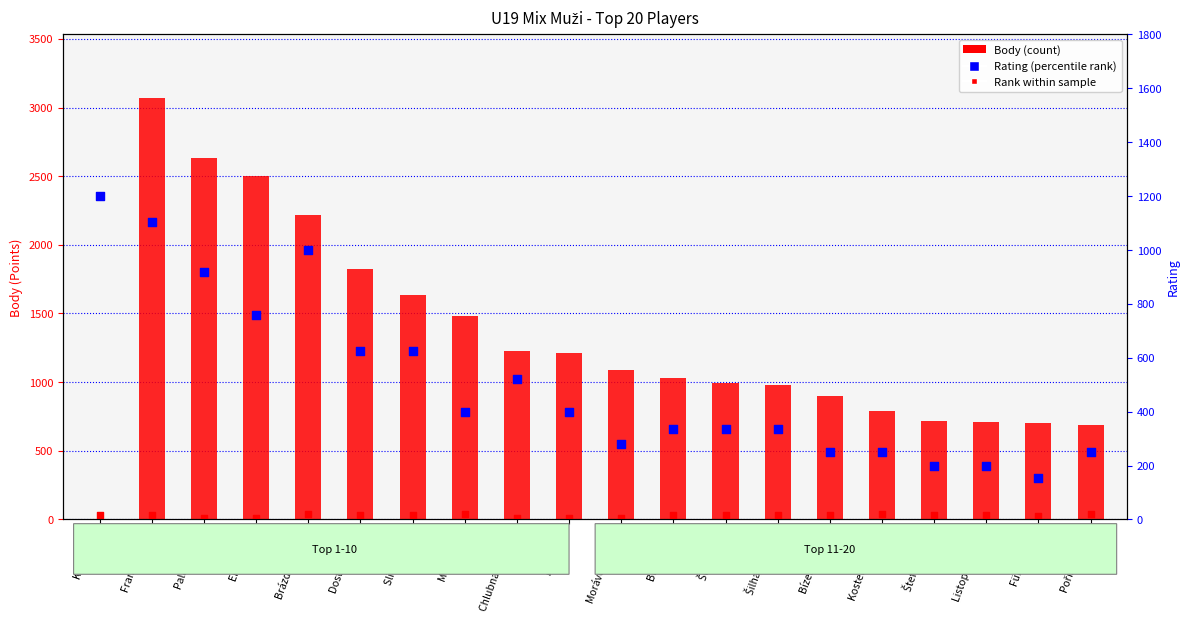

What are all the series names shown in the legend?

Body (count), Rank within sample, Rating (percentile rank)